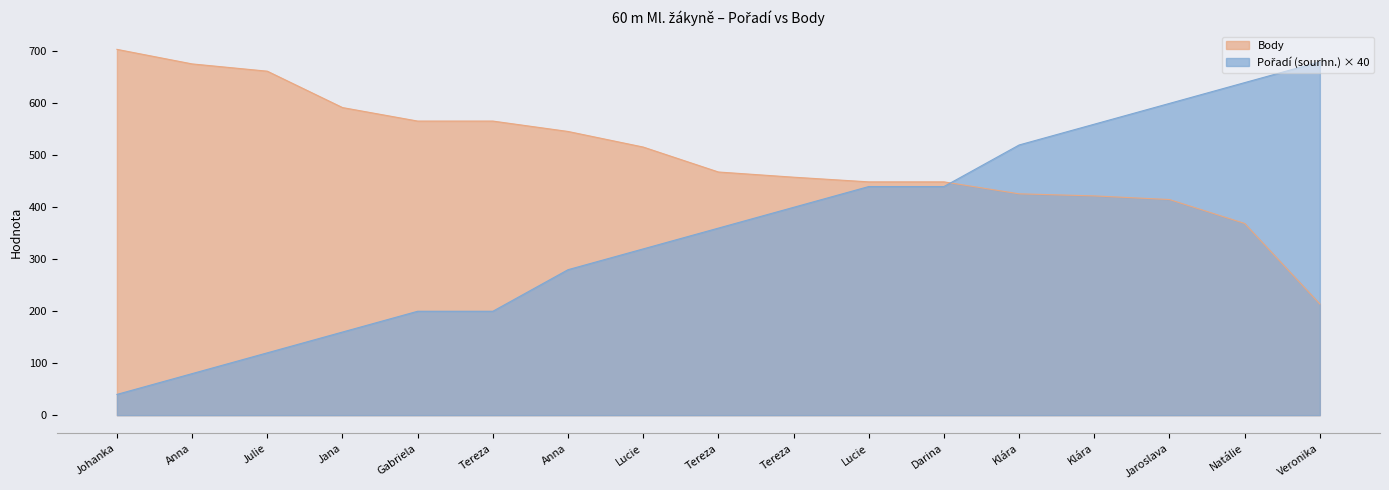

At Anna, list the series in order from largest to smallest.

Body, Pořadí (sourhn.)